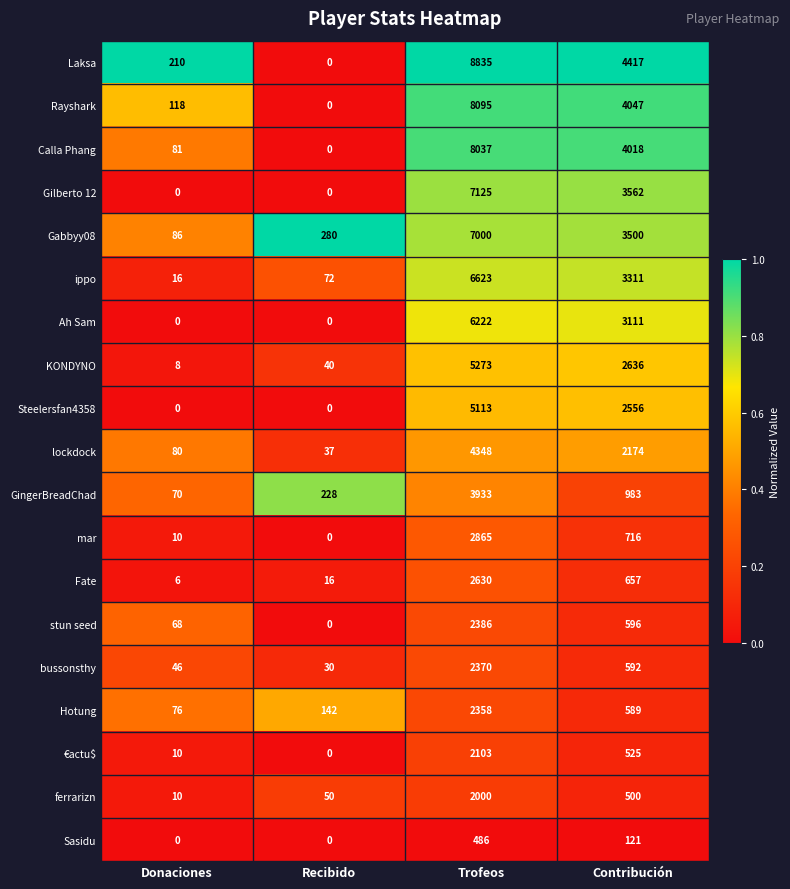

Which series has the largest range (max minus min)?

Laksa